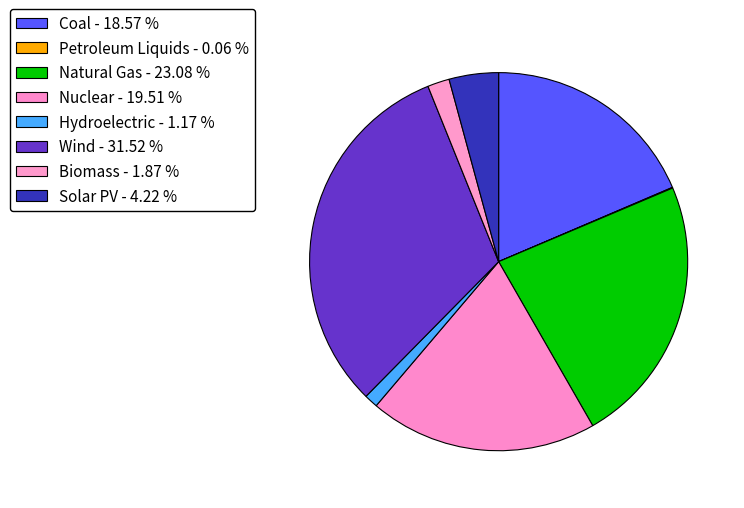

Which slice is the largest?

Wind